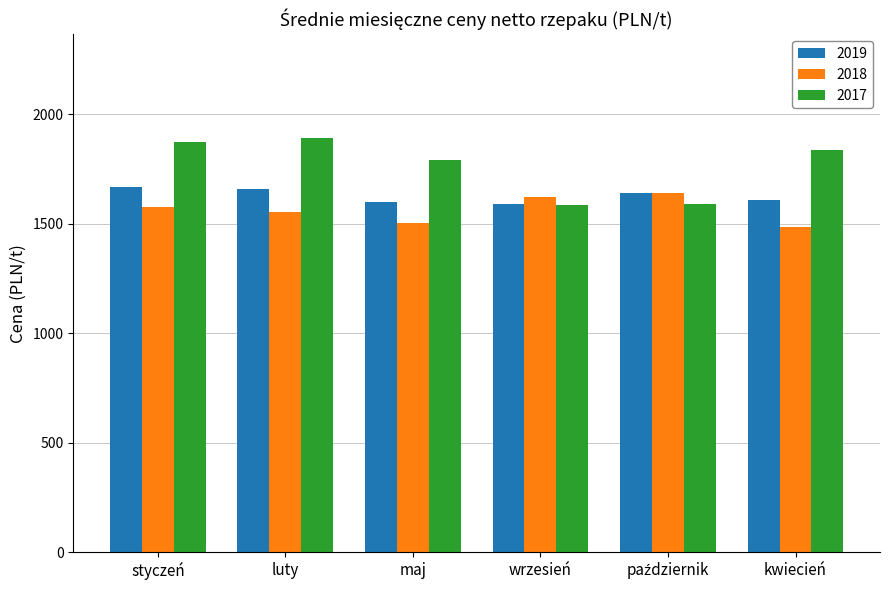

Which series has the largest total across all categories?

2017